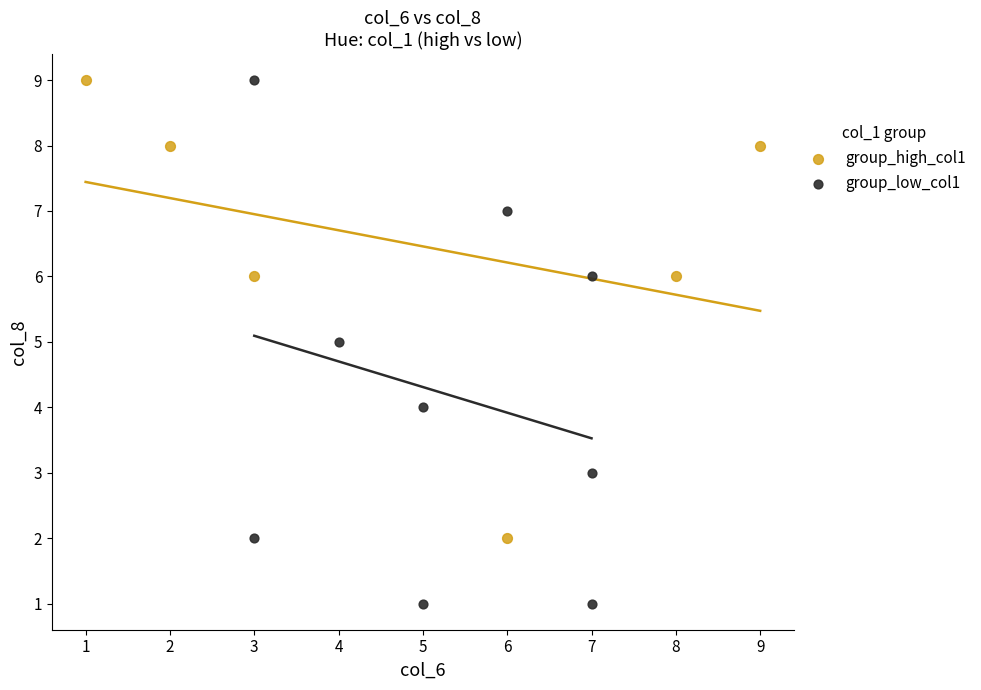

Which series has the widest spread of Y values?

group_low_col1